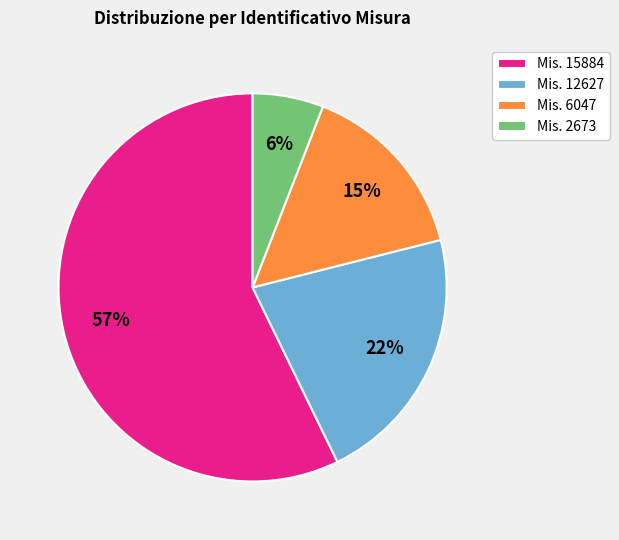

Which has a higher value, Mis. 6047 or Mis. 12627?

Mis. 12627